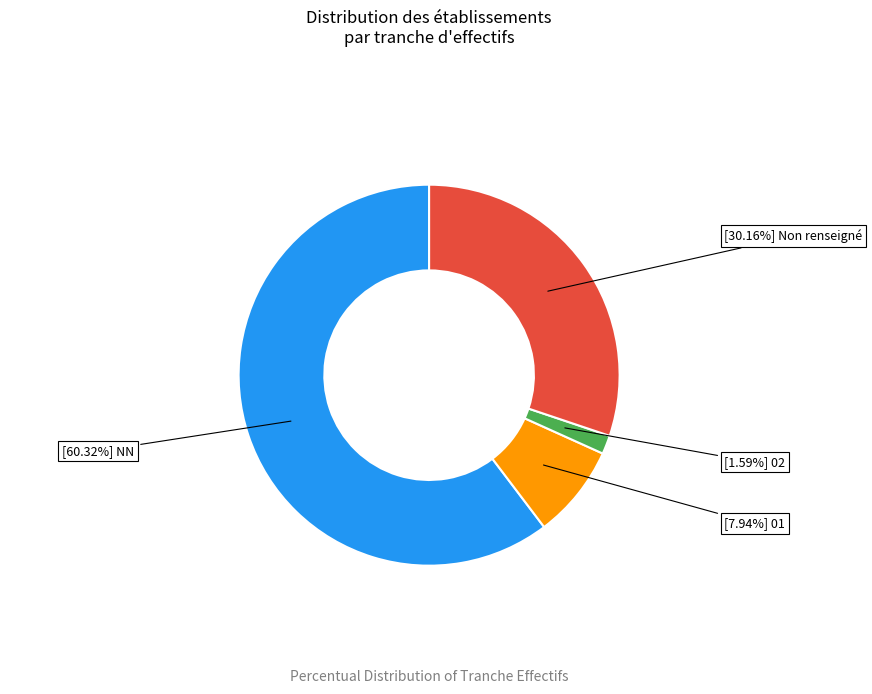

Is there any slice that represents more than half of the pie?

Yes